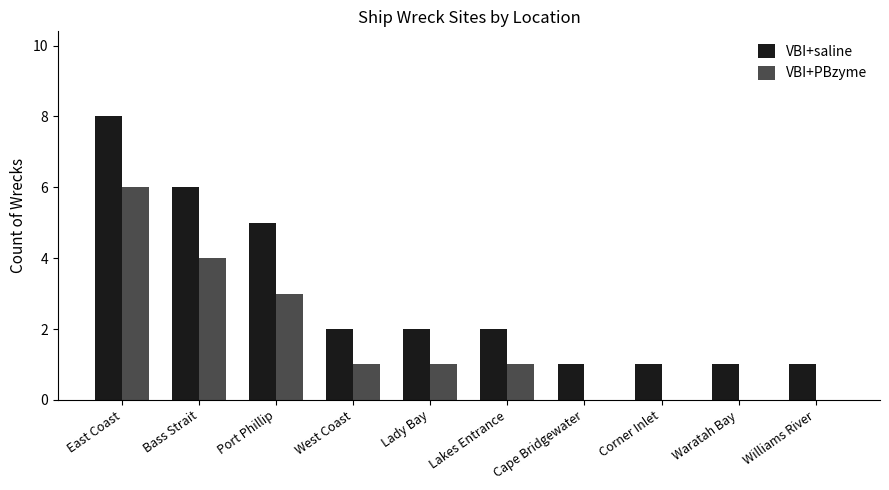

Reading left to right, extract all data points from this chart.

VBI+saline: 8	6	5	2	2	2	1	1	1	1
VBI+PBzyme: 6	4	3	1	1	1	0	0	0	0